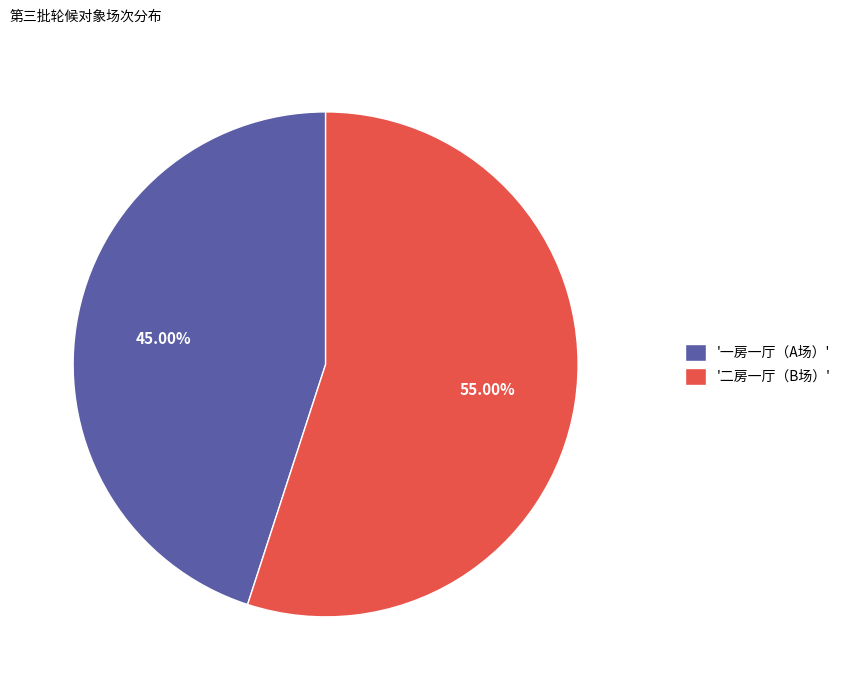

How many slices are in this pie chart?

2